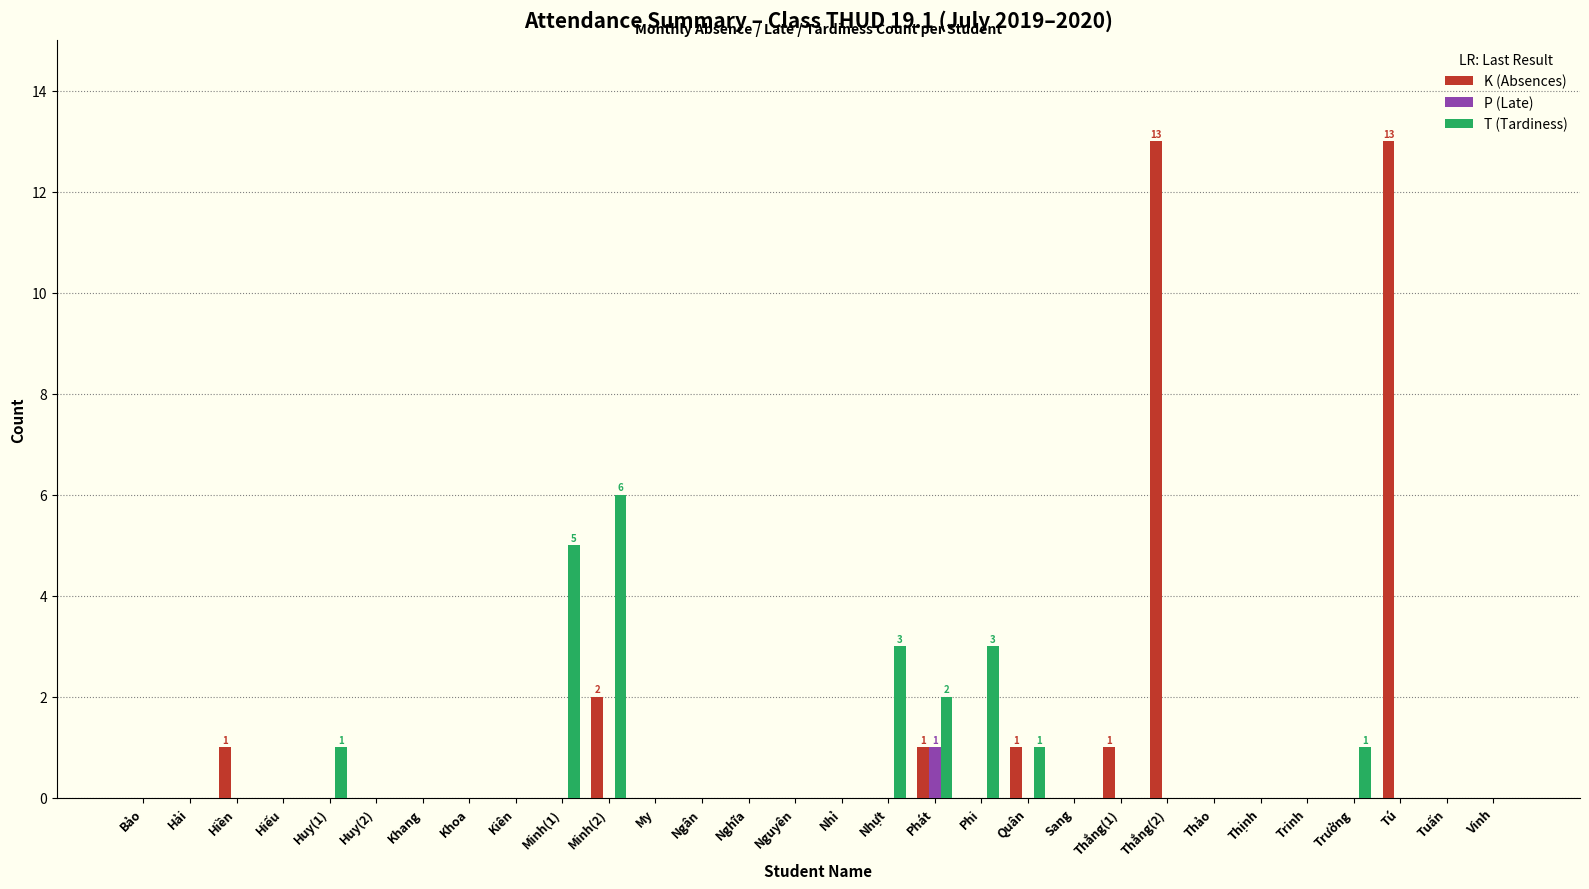

The value of K (Absences) at Thảo is 0. True or false?

True